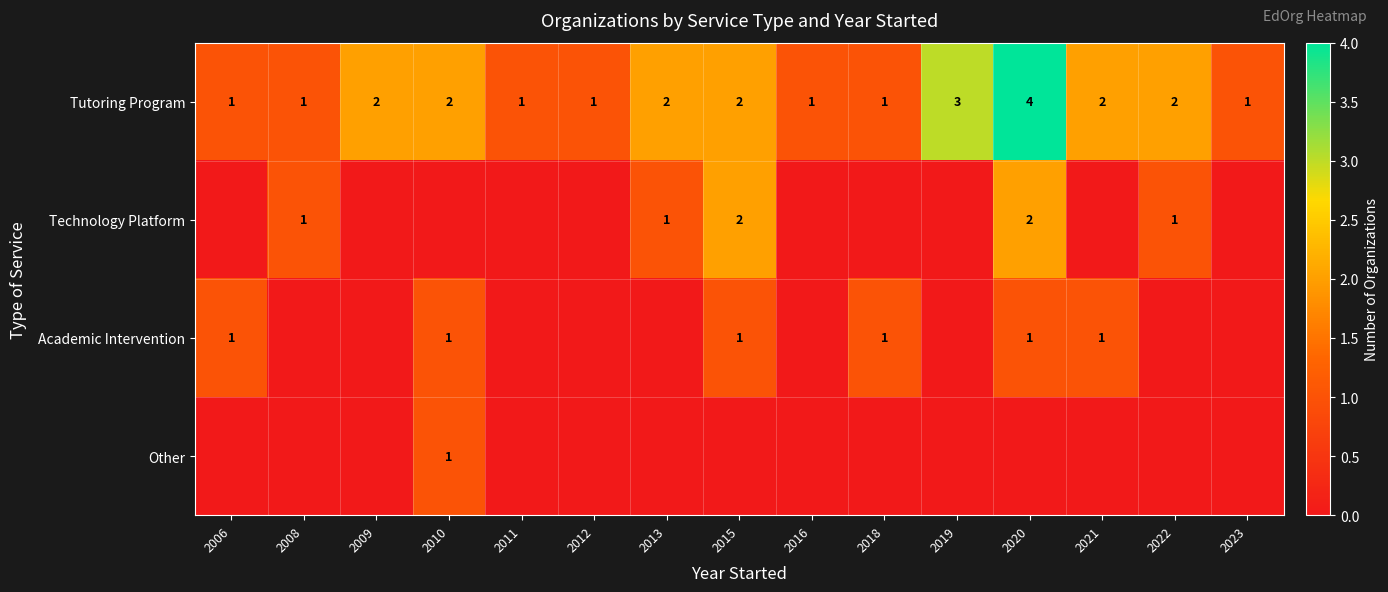

True or false: Tutoring Program has a value of 1 at 2011.

True